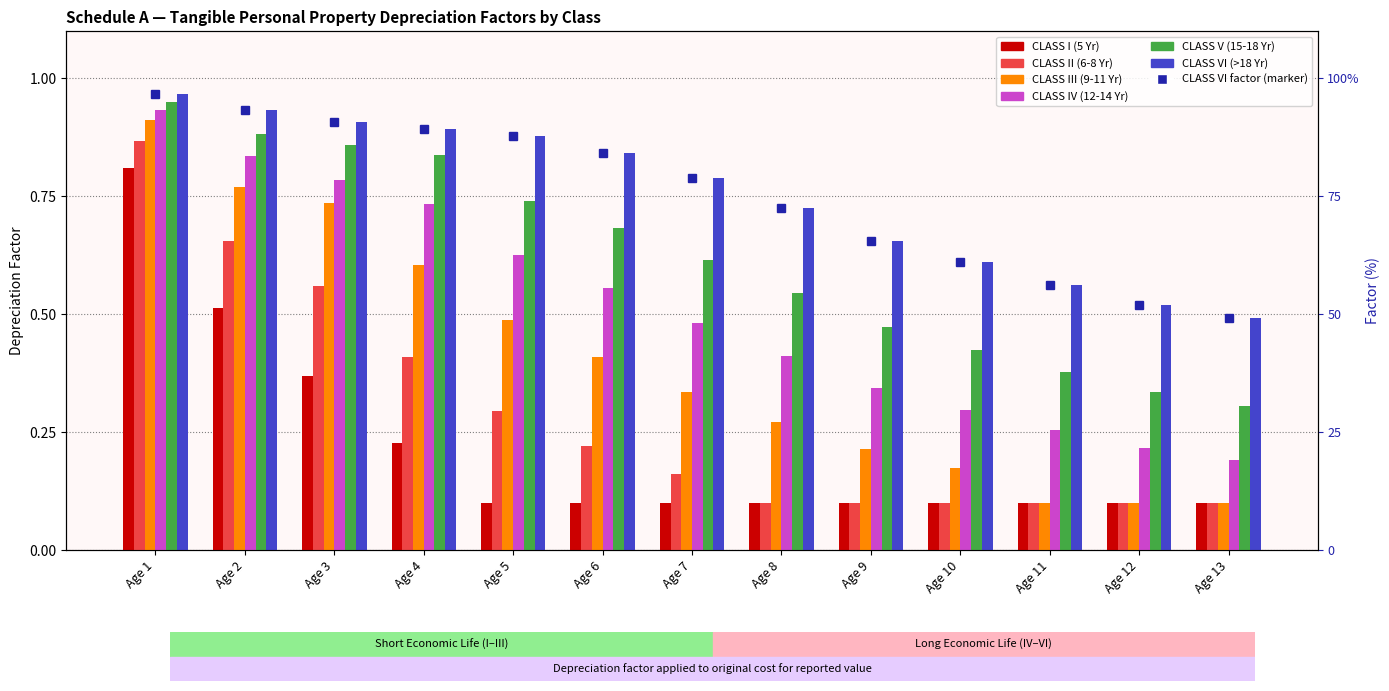

Is it true that CLASS V (15-18 Yr) equals 0.2 at Age 12?

False